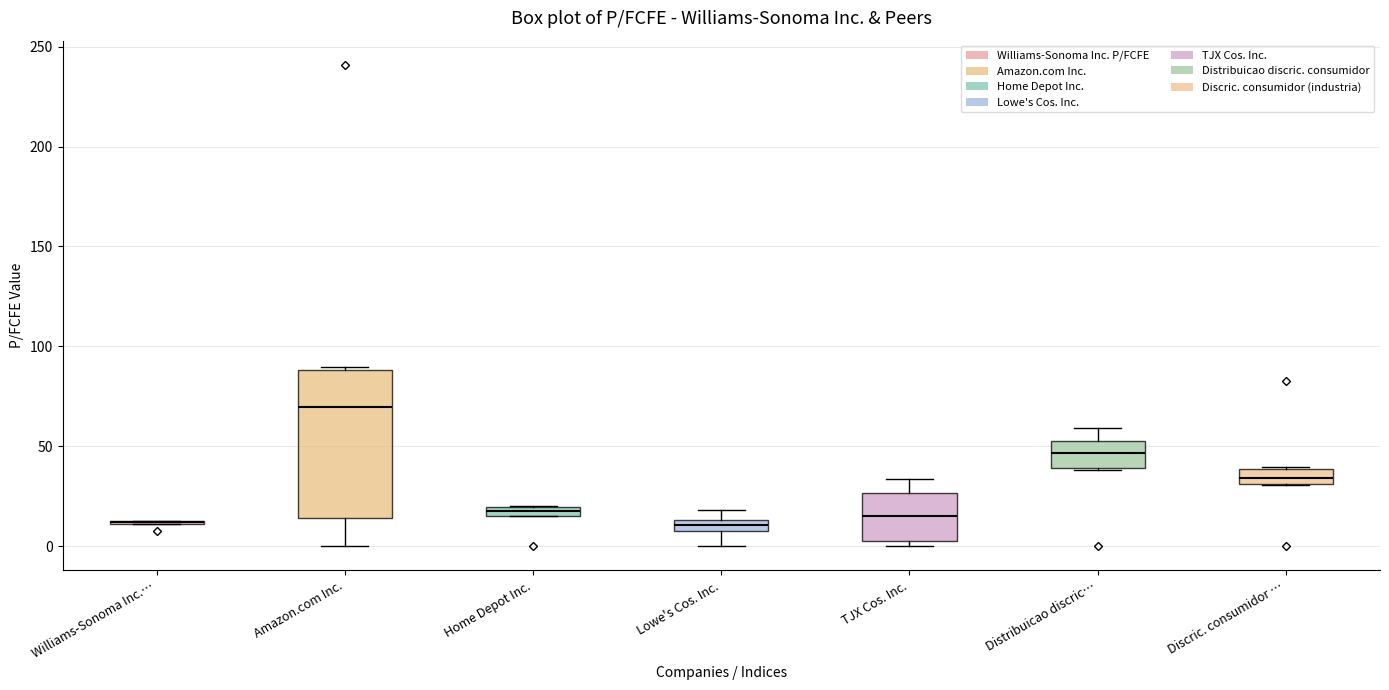

Where is the upper edge of the box for Amazon.com Inc. on the y-axis? The values are not printed on the chart, so give them approximately, as read against the axis.

90